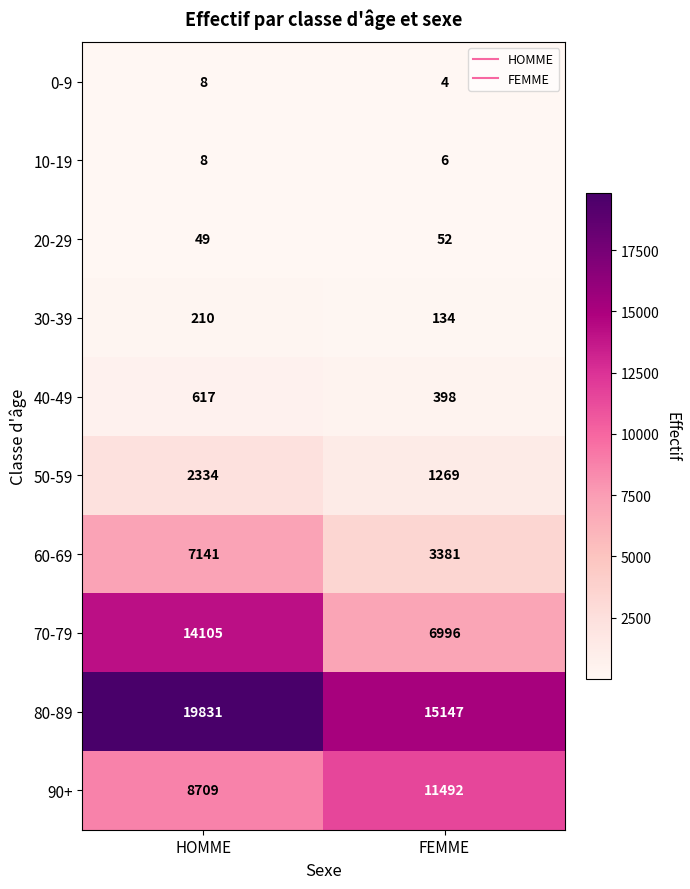

Rank the categories by 30-39 value from lowest to highest.

FEMME, HOMME